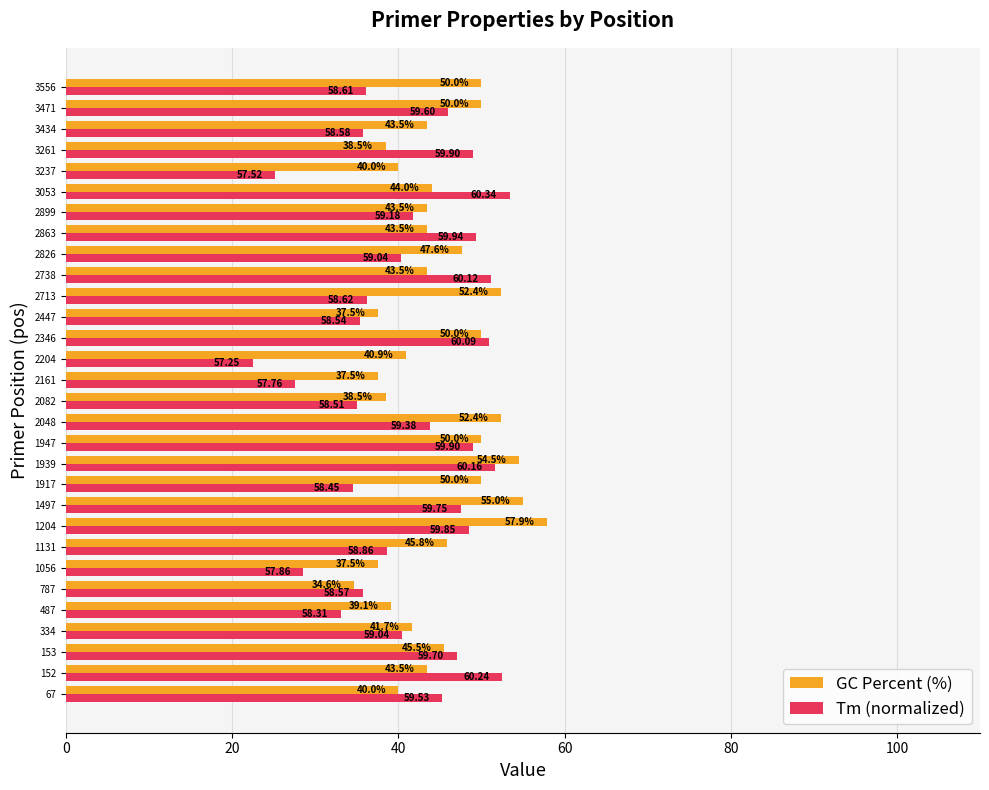

At how many categories does at least one series exceed 30?

30